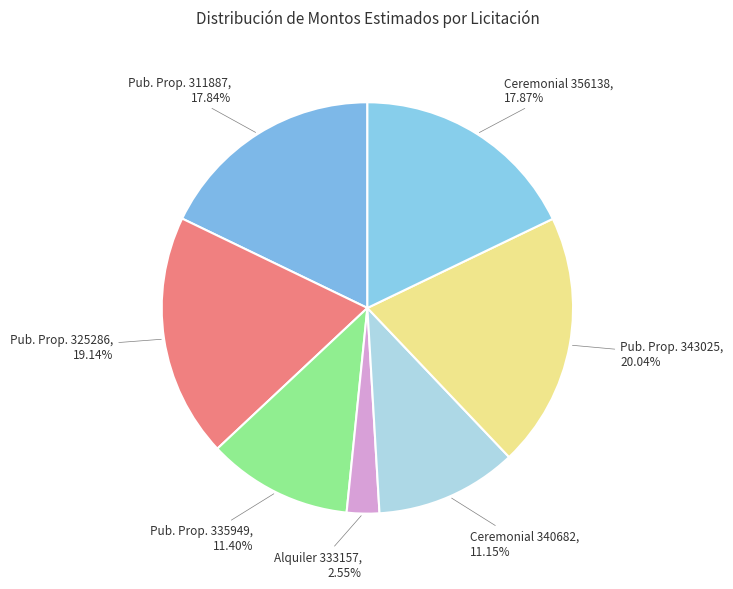

To the nearest percent, what is the difference between the largest and smallest slice percentages?

17%